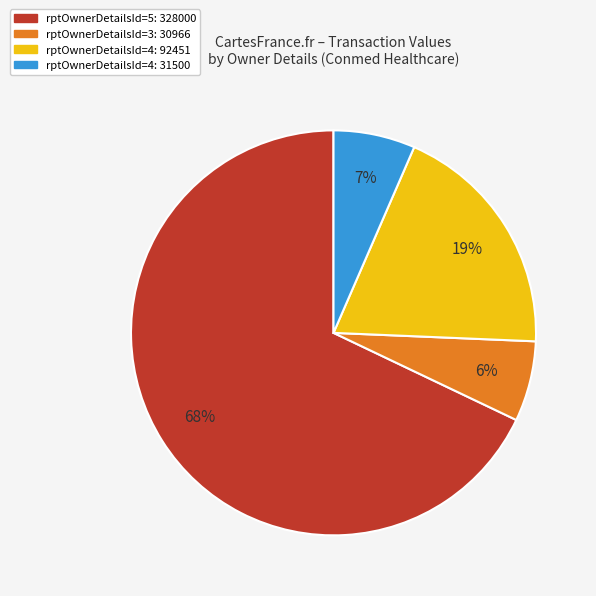

To the nearest percent, what is the average slice percentage?

25%